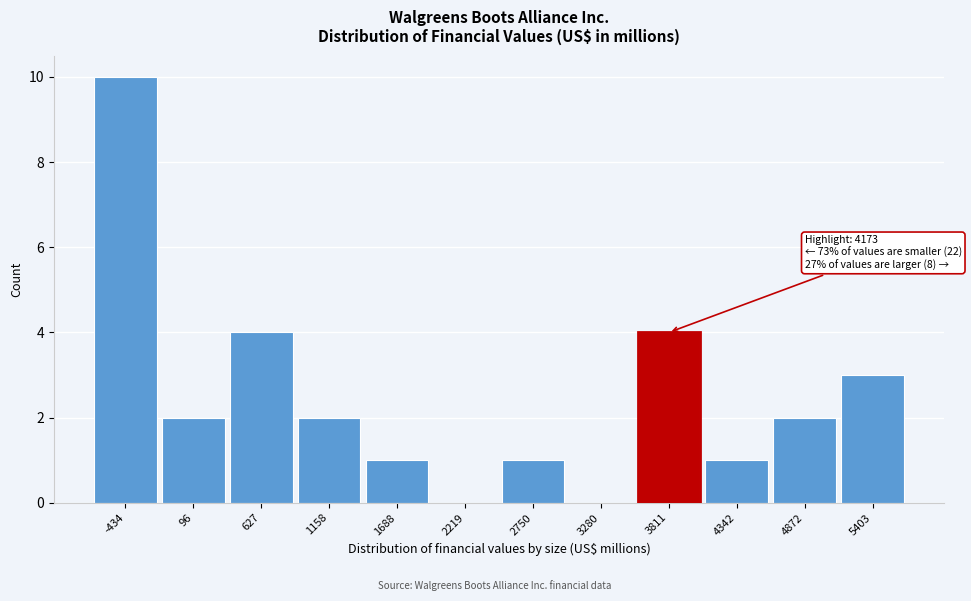

Reading left to right, extract all data points from this chart.

-434=10	96=2	627=4	1158=2	1688=1	2219=0	2750=1	3280=0	3811=4	4342=1	4872=2	5403=3